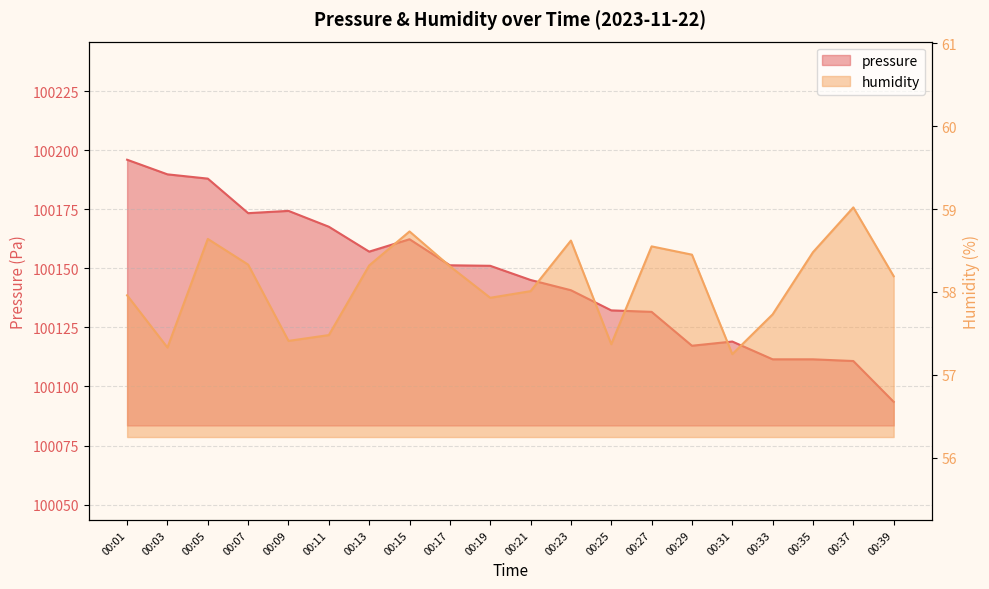

How many interior local peaks does the pressure series have?

3